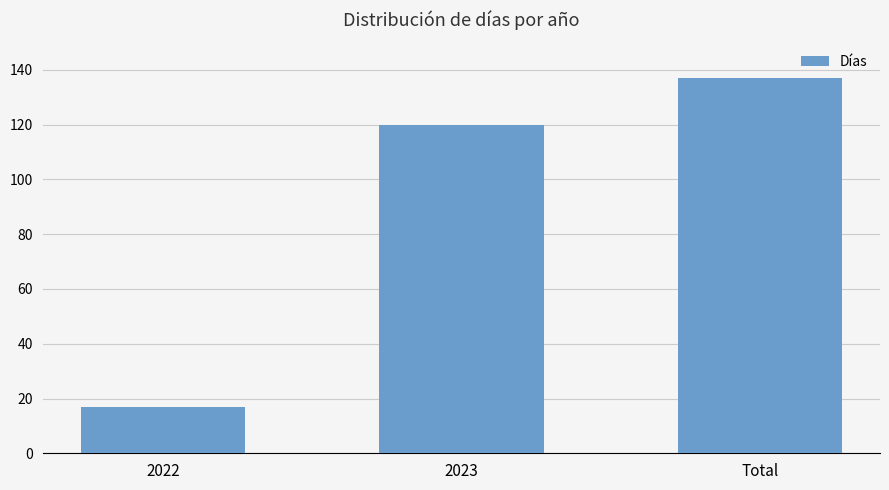

Reading right to left, extract all data points from this chart.

Total=137	2023=120	2022=17